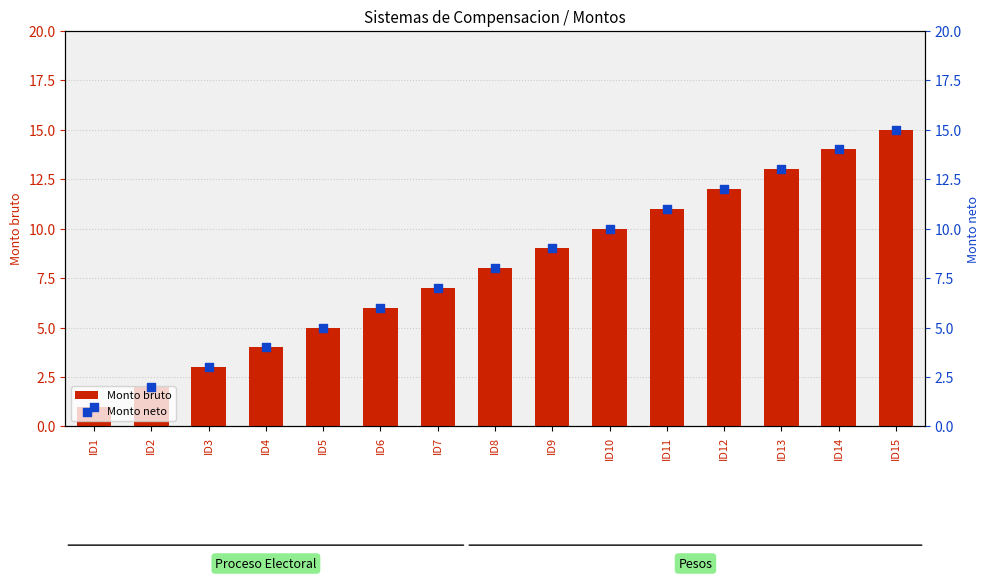

Which series contains the highest Y value?

Monto bruto